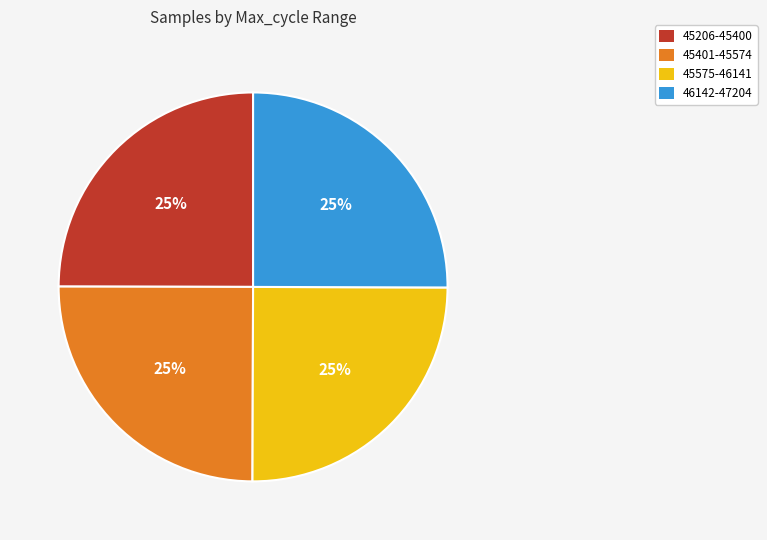

Does 45206-45400 represent more than half of the total?

No